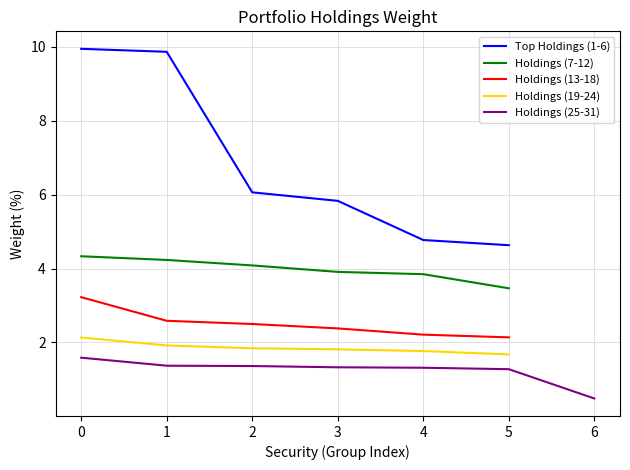

What is the sum of all values?

99.9